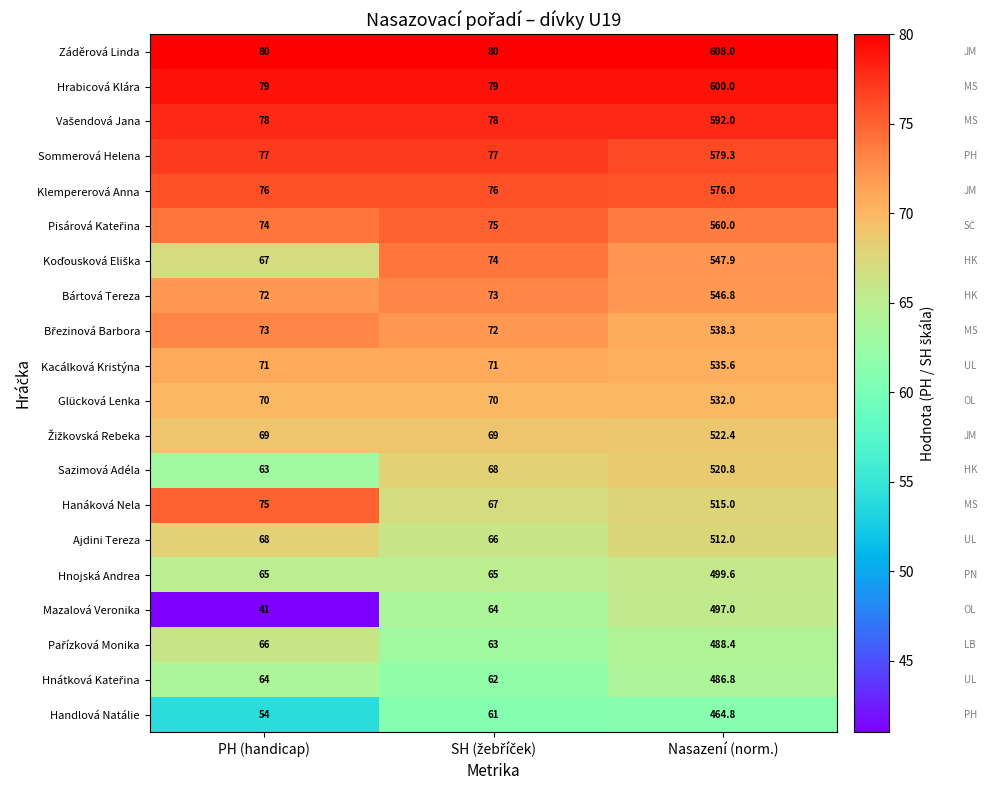

At which category does the chart reach its minimum across all series?

PH (handicap)